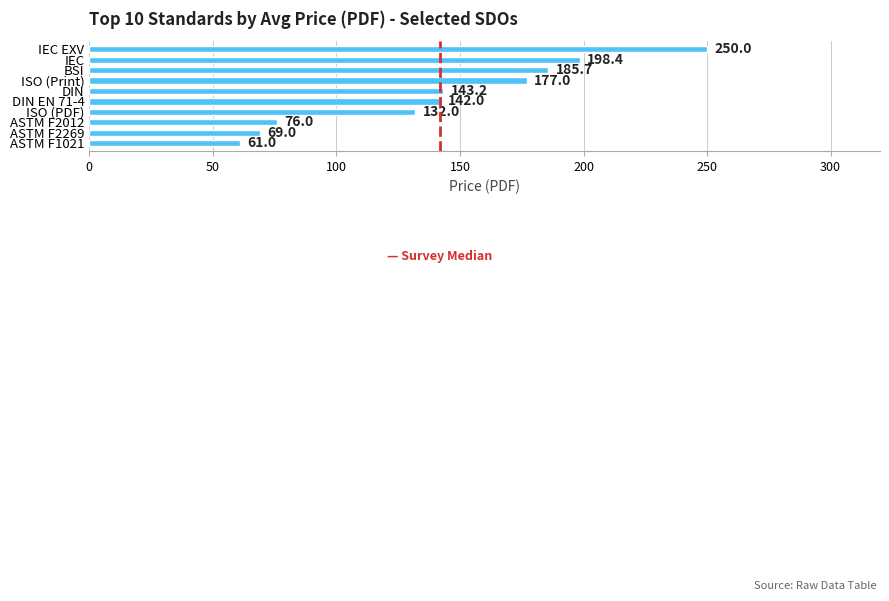

Between IEC and IEC EXV, which is larger?

IEC EXV